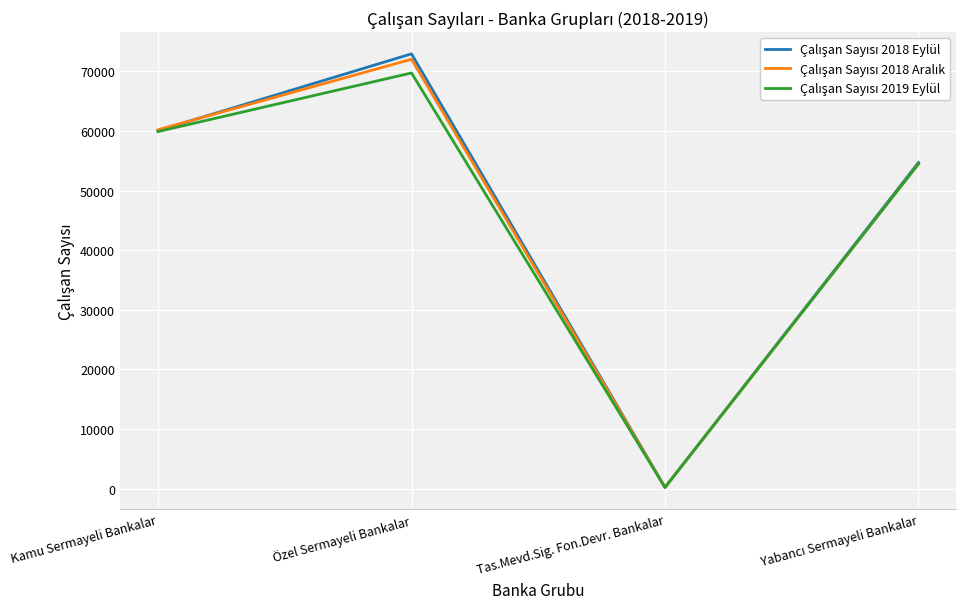

What is the difference between the highest and lowest values at Özel Sermayeli Bankalar?

3207